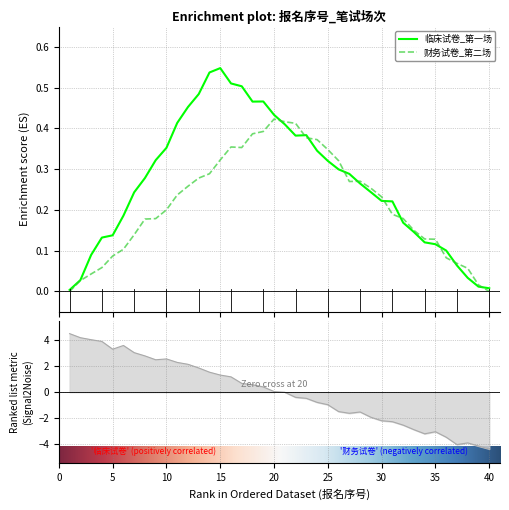

Which has a higher value, 22 or 28?

22